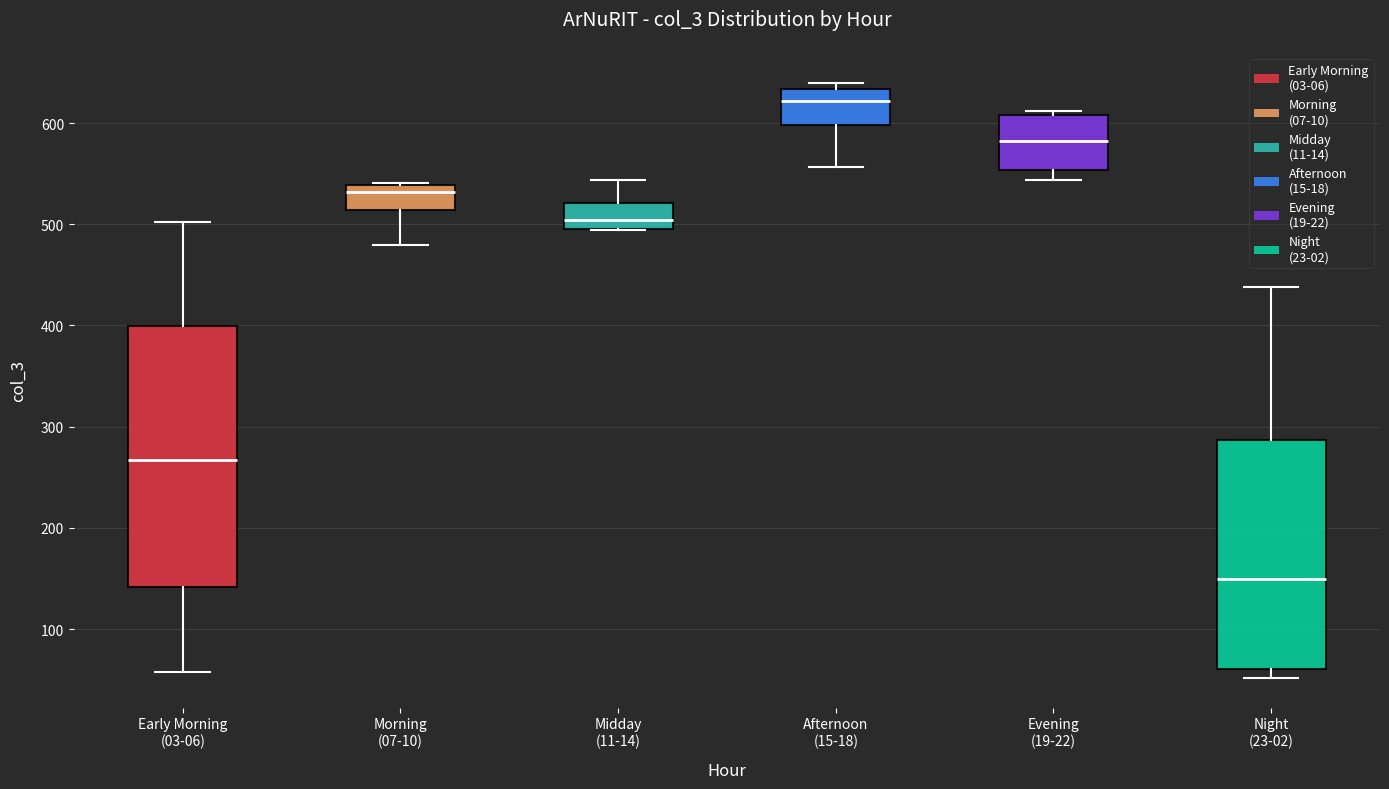

Reading left to right, read every box against the y-axis: the position of its median line, the range the box covers, and the ends of its whiskers. The values are not printed on the chart, so give them approximately, as read against the axis.

Early Morning (03-06): median 270, box 140 to 400, whiskers 60 to 500
Morning (07-10): median 530, box 510 to 540, whiskers 480 to 540
Midday (11-14): median 500 (inside the box), box 500 to 520, whiskers 490 to 540
Afternoon (15-18): median 620, box 600 to 630, whiskers 560 to 640
Evening (19-22): median 580, box 550 to 610, whiskers 540 to 610 (just above the box's upper edge)
Night (23-02): median 150, box 60 to 290, whiskers 50 to 440